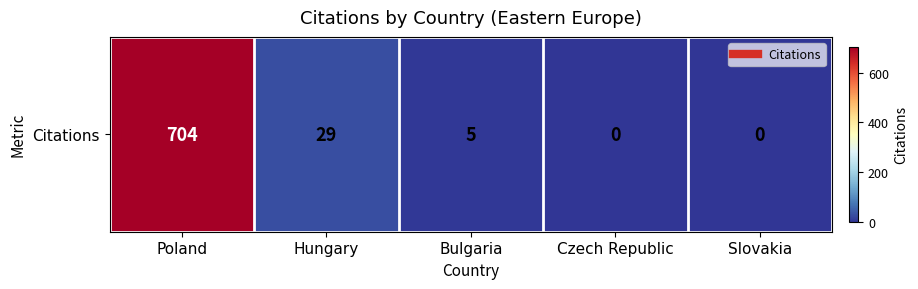

What is the change in value from Poland to Slovakia?

-704